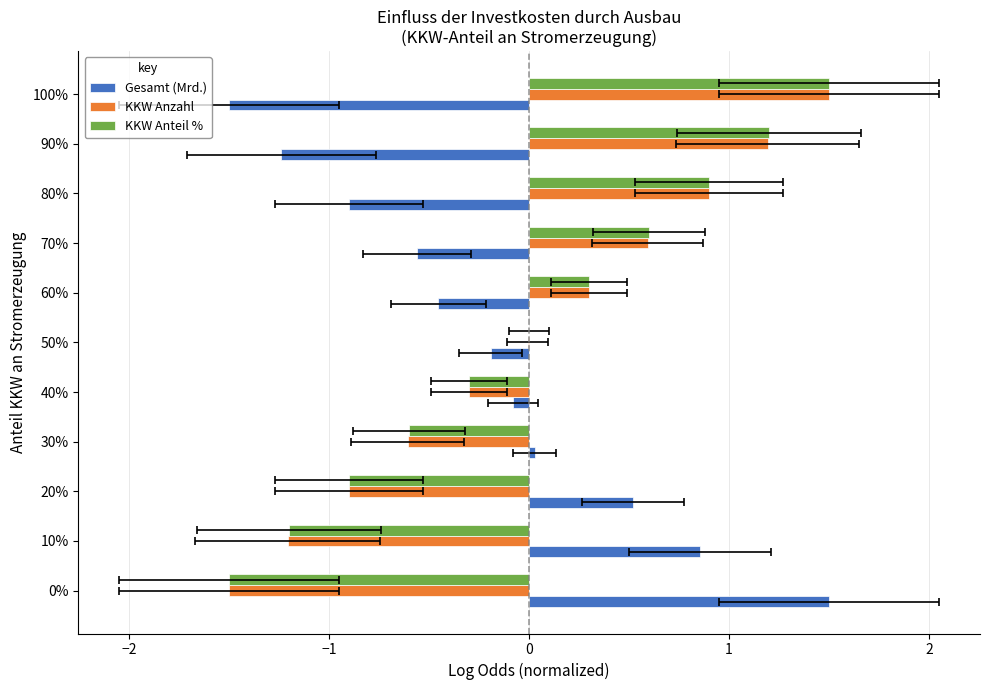

How many series are shown in this chart?

3